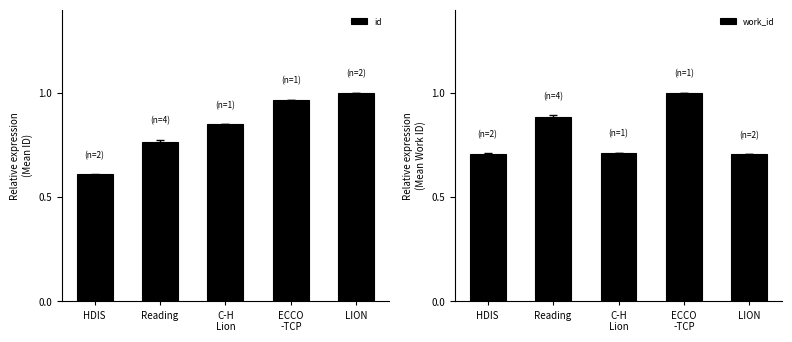

What is the total value across all series at ECCO
-TCP?

2.0